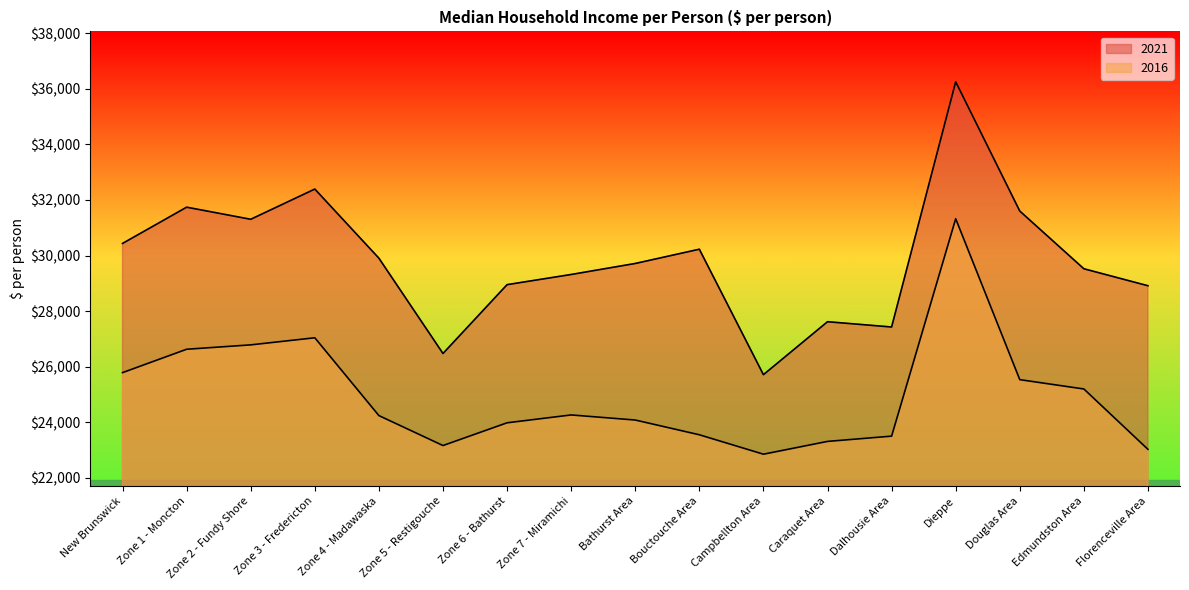

Which category has the highest value across all series?

Dieppe